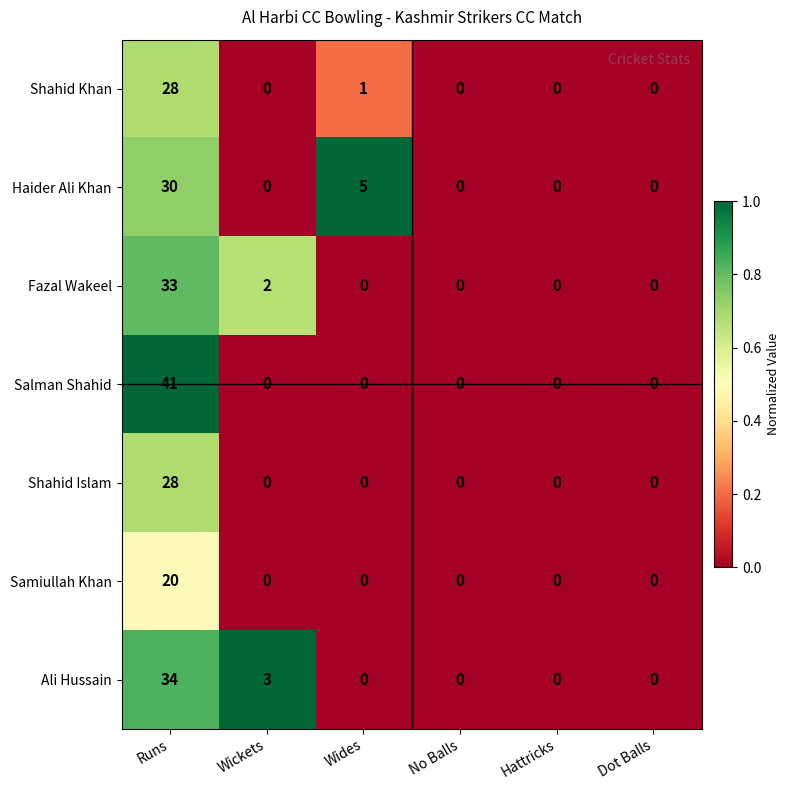

How many Haider Ali Khan values are between 0 and 5?

5